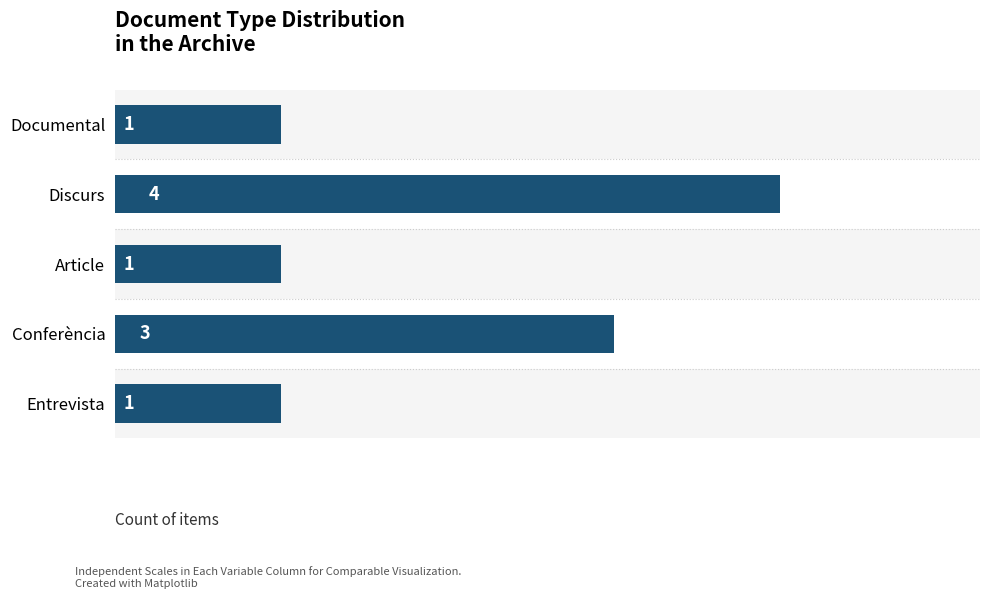

What is the ratio of the value at Entrevista to the value at Article?

1.0